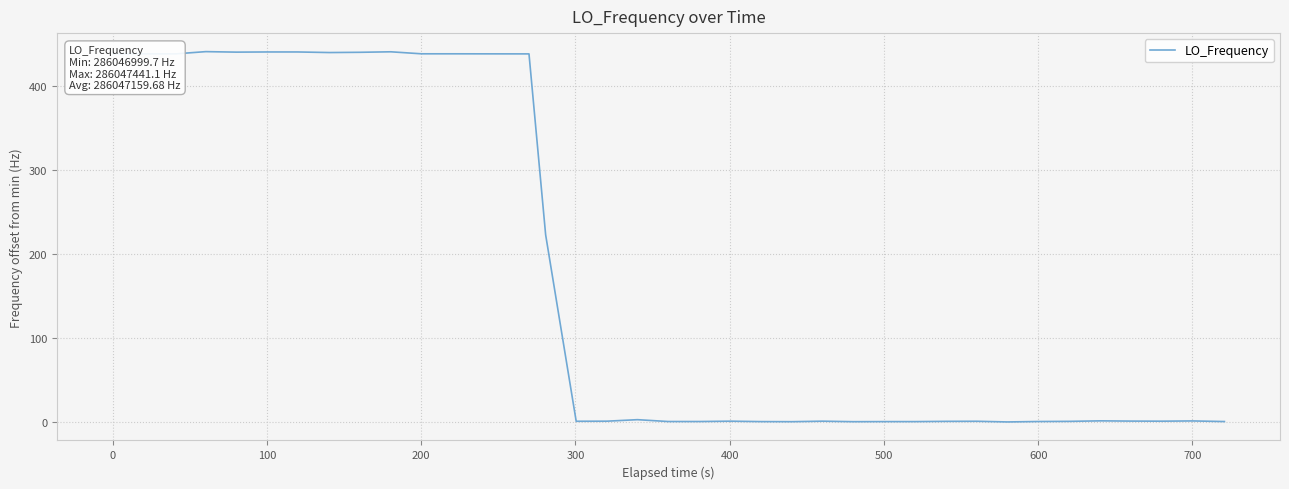

Is this an area chart (filled region under the line)?

No